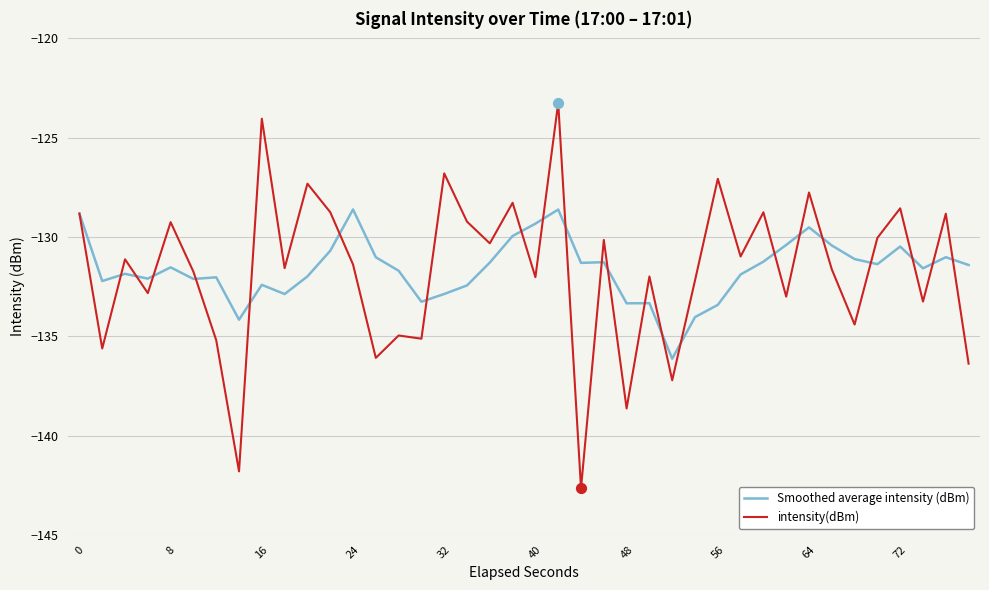

What are all the series names shown in the legend?

Smoothed average intensity (dBm), intensity(dBm)